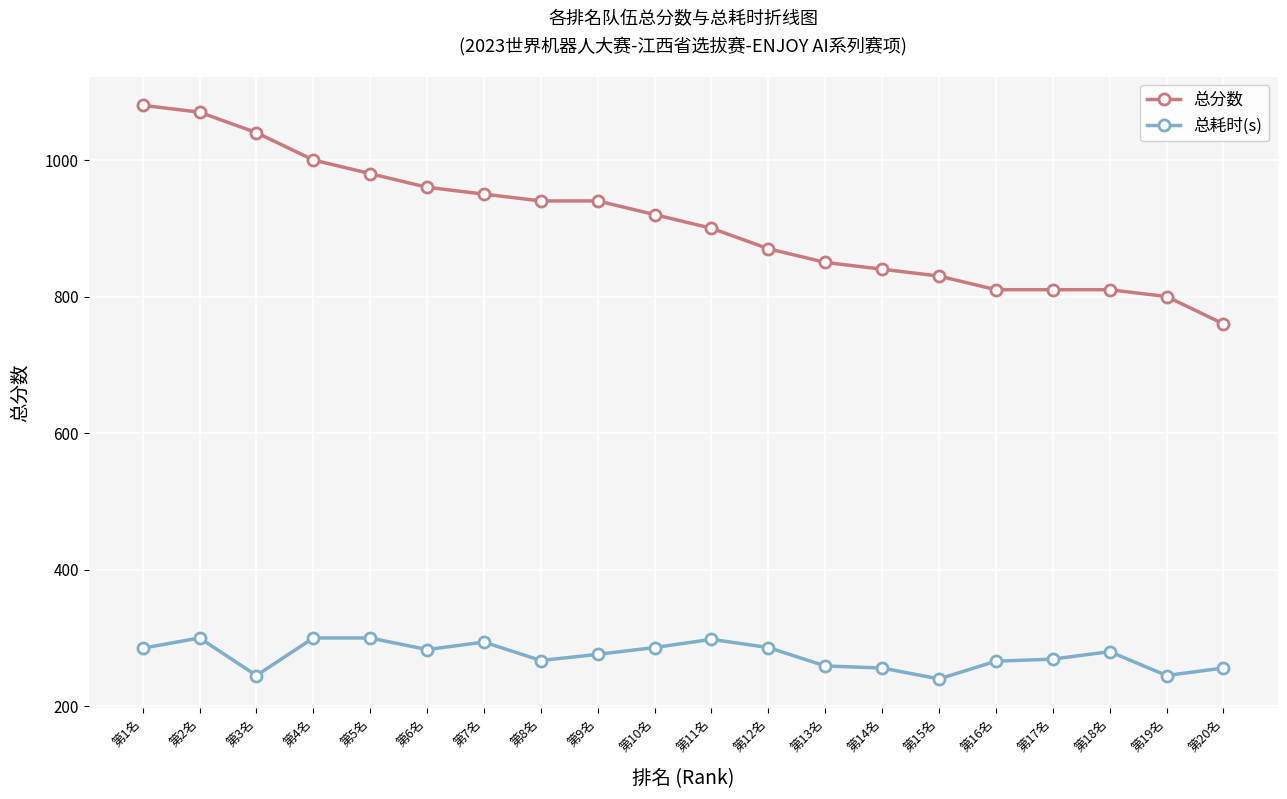

At which category does the chart reach its peak across all series?

第1名